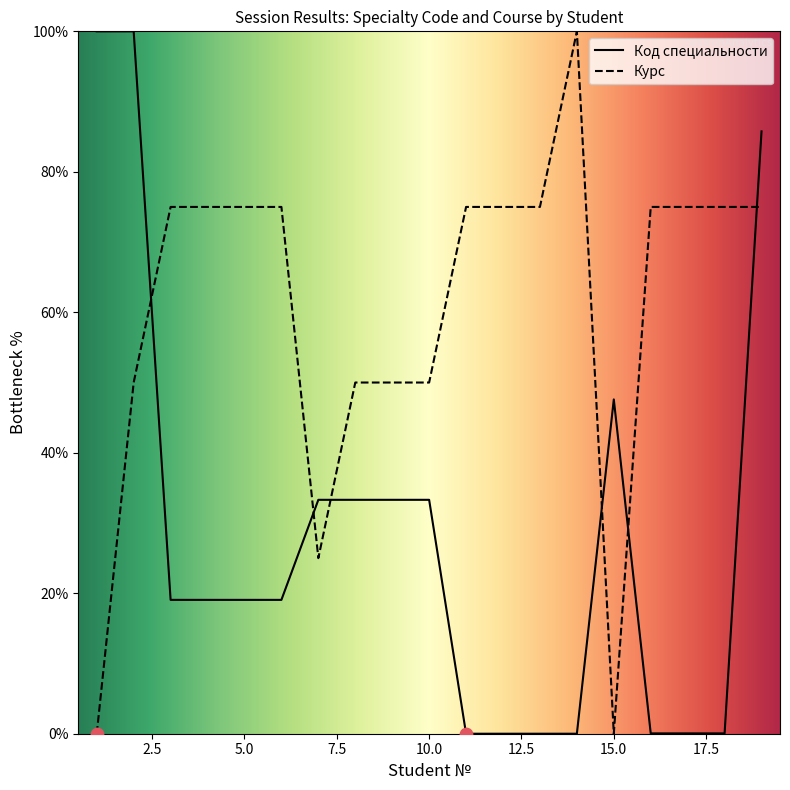

At which category is the sum across all series the highest?

19